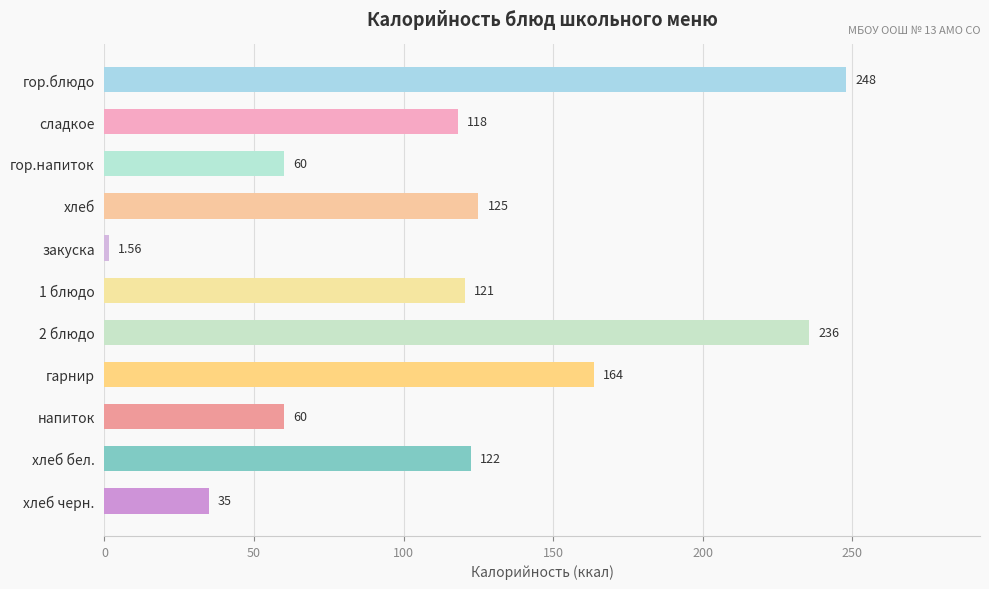

What is the change in value from закуска to 1 блюдо?

+119.0